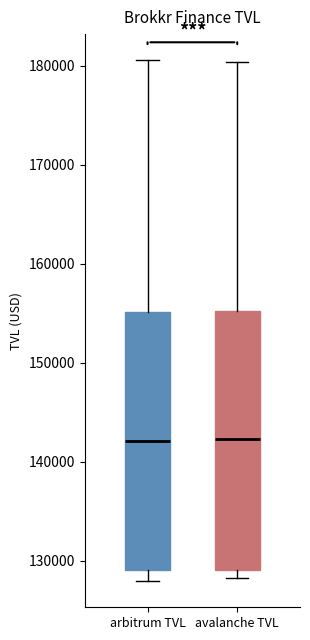

Reading left to right, transcribe this box plot: for each box, give where its median line is, the range the box spans, and where its two whiskers end, as read against the y-axis. The values are not printed on the chart, so give them approximately, as read against the axis.

arbitrum TVL: median 142000, box 129000 to 155000, whiskers 128000 to 181000
avalanche TVL: median 142000, box 129000 to 155000, whiskers 128000 to 180000